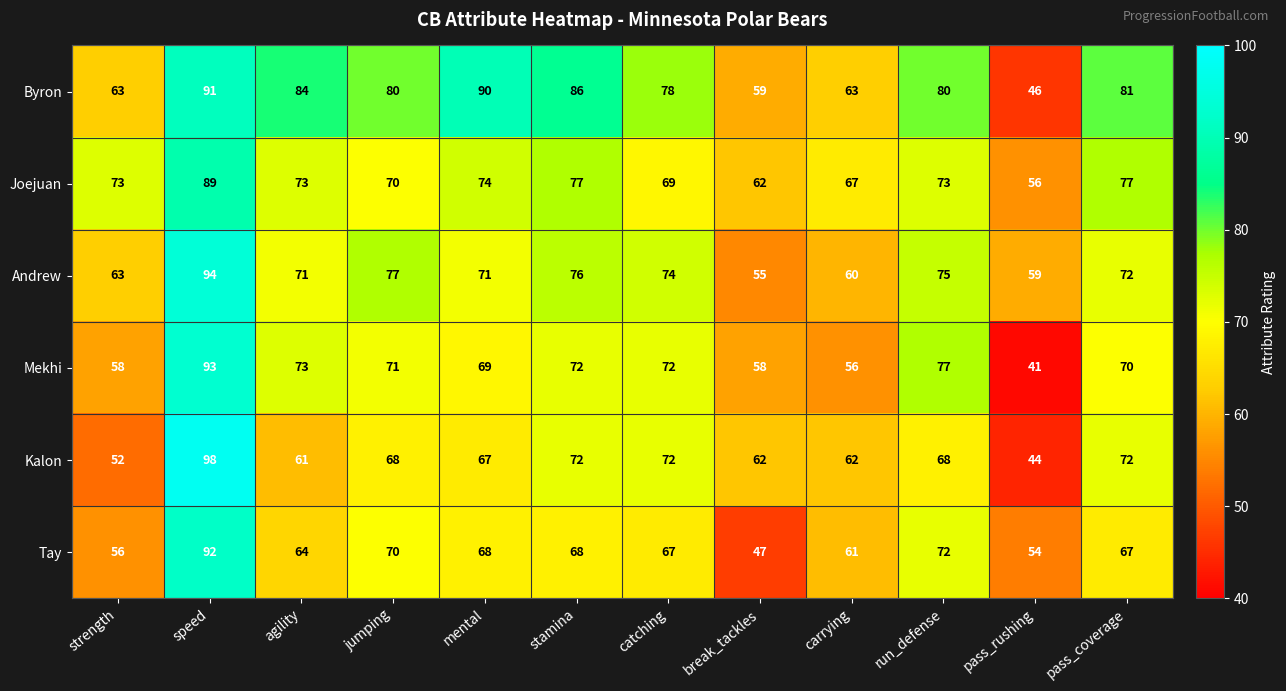

Rank the series at pass_rushing from highest to lowest value.

Andrew, Joejuan, Tay, Byron, Kalon, Mekhi